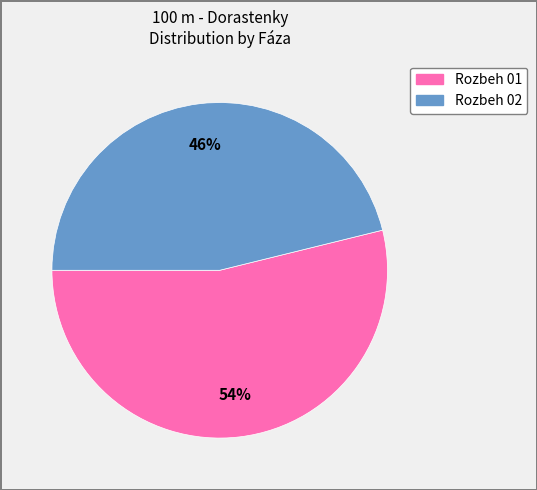

What percentage is the Rozbeh 01 slice, to the nearest percent?

54%